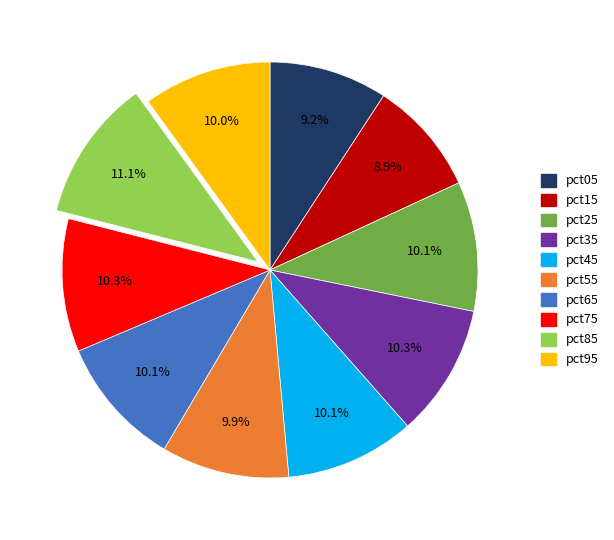

To the nearest percent, what portion does pct45 represent?

10%